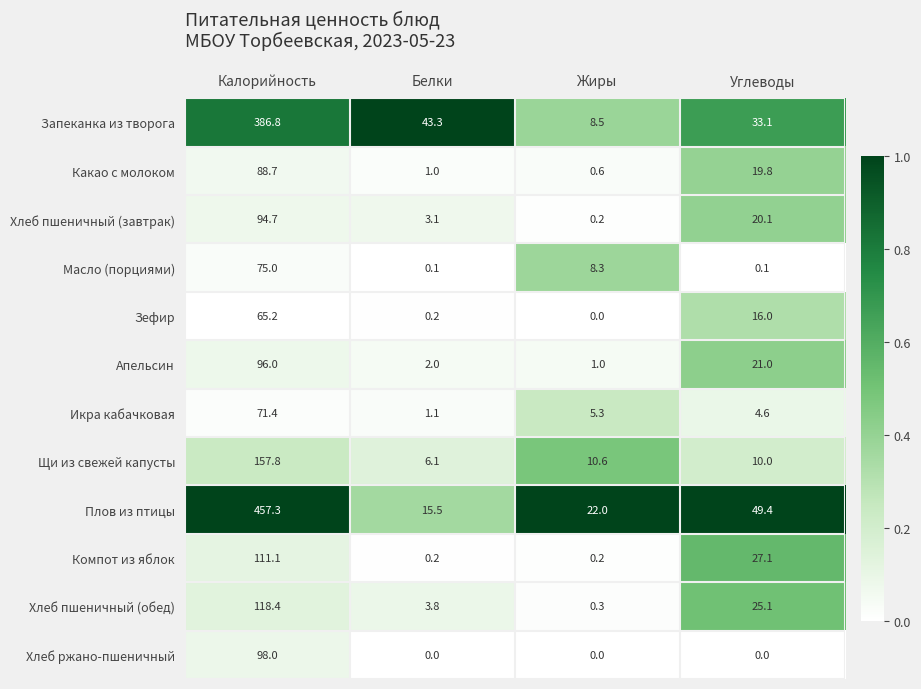

At Калорийность, list the series in order from smallest to largest.

Зефир, Икра кабачковая, Масло (порциями), Какао с молоком, Хлеб пшеничный (завтрак), Апельсин, Хлеб ржано-пшеничный, Компот из яблок, Хлеб пшеничный (обед), Щи из свежей капусты, Запеканка из творога, Плов из птицы